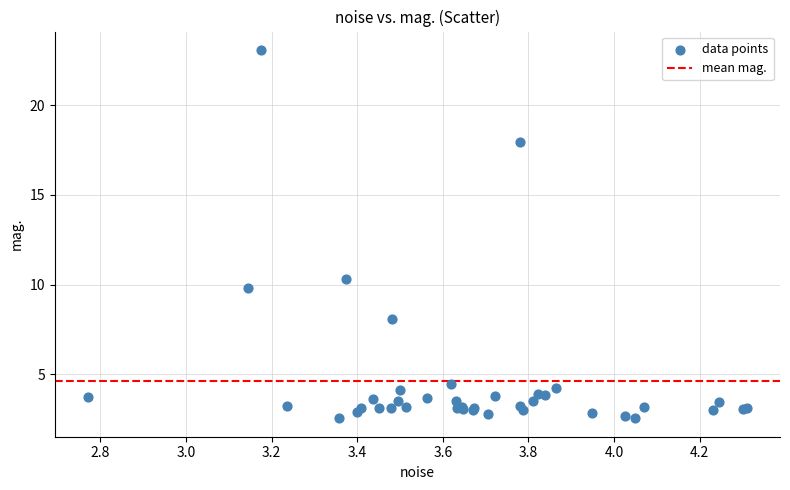

What Y value in the scatter plot is closest to 12?

10.3